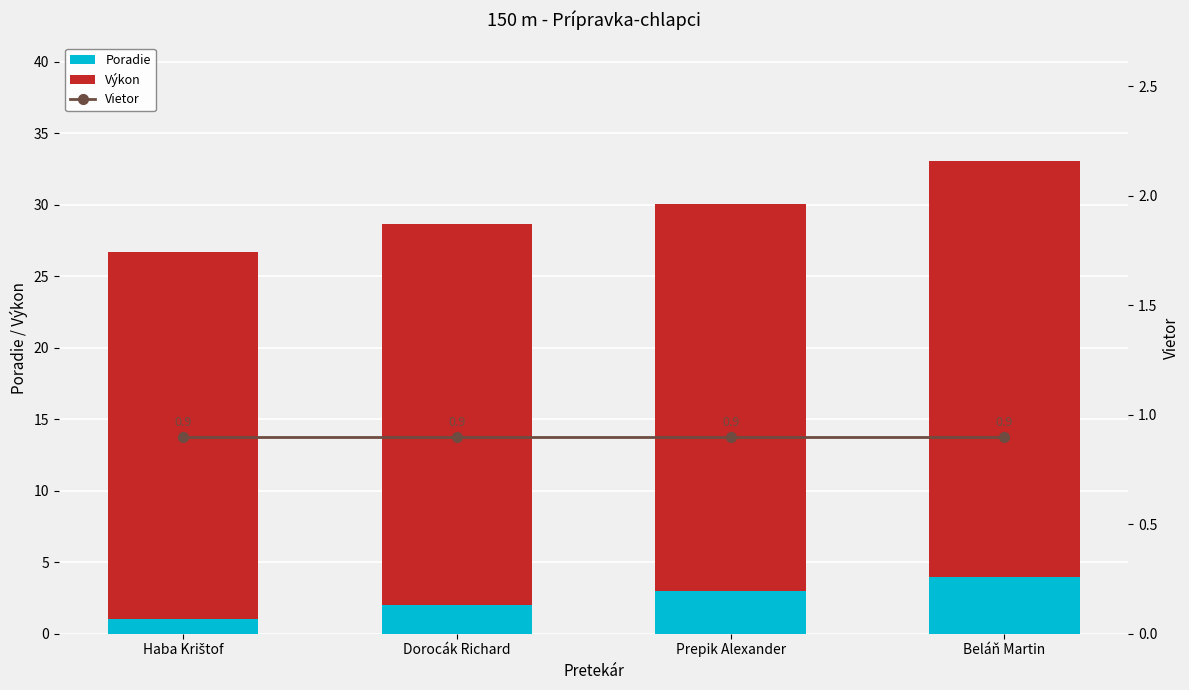

What is the sum of all Poradie values?

10.0